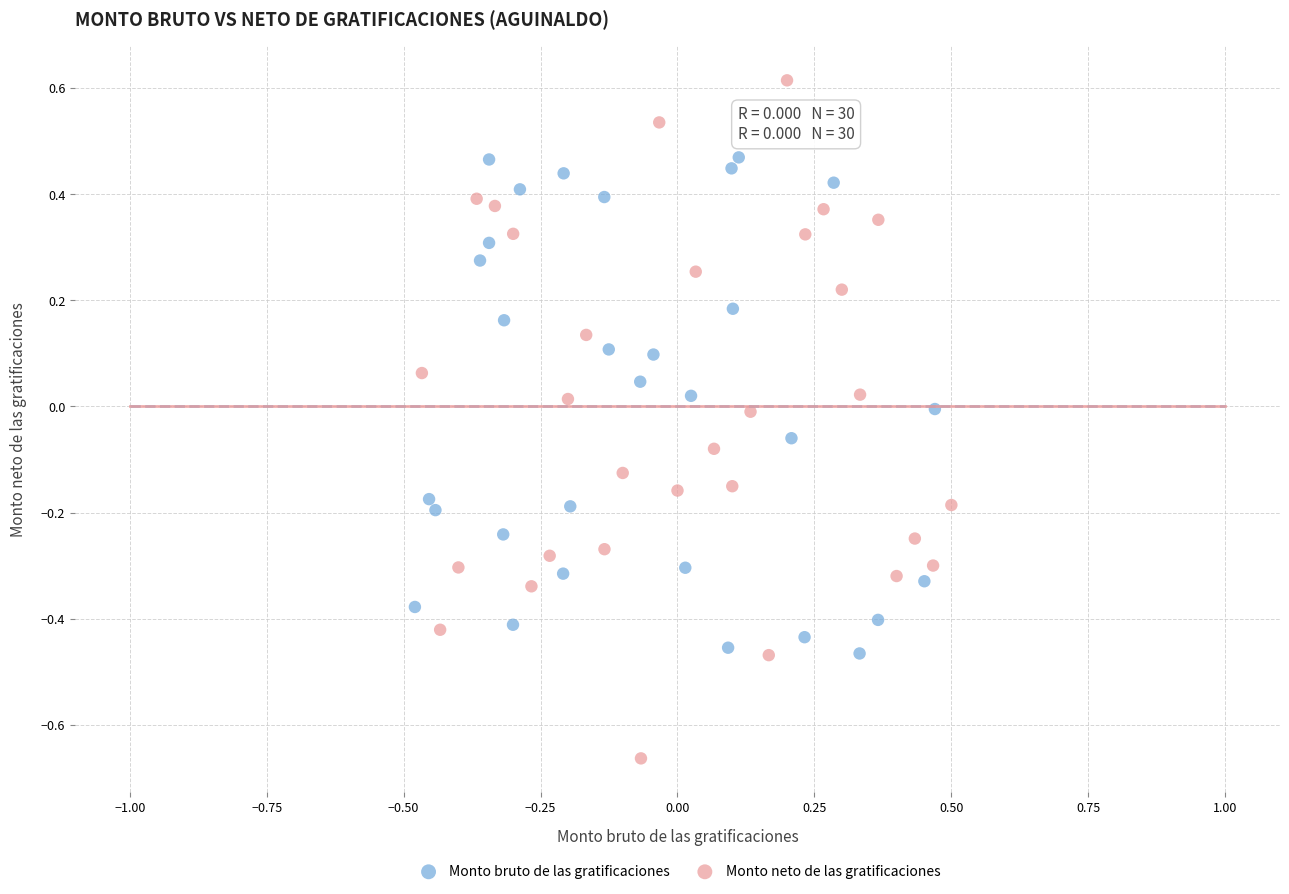

Which series contains the highest Y value?

Monto neto de las gratificaciones